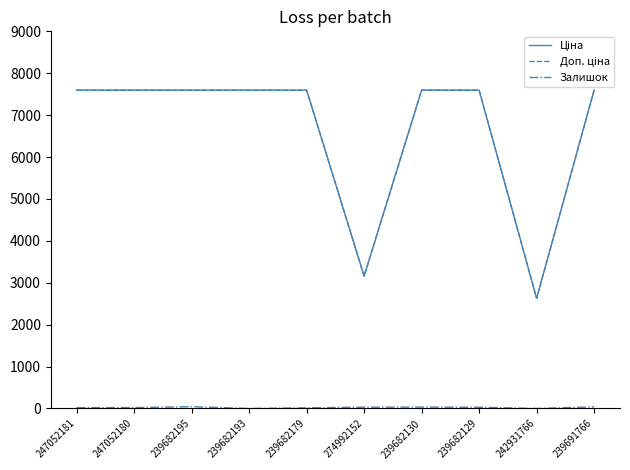

What is the maximum value shown in the chart?

7596.5